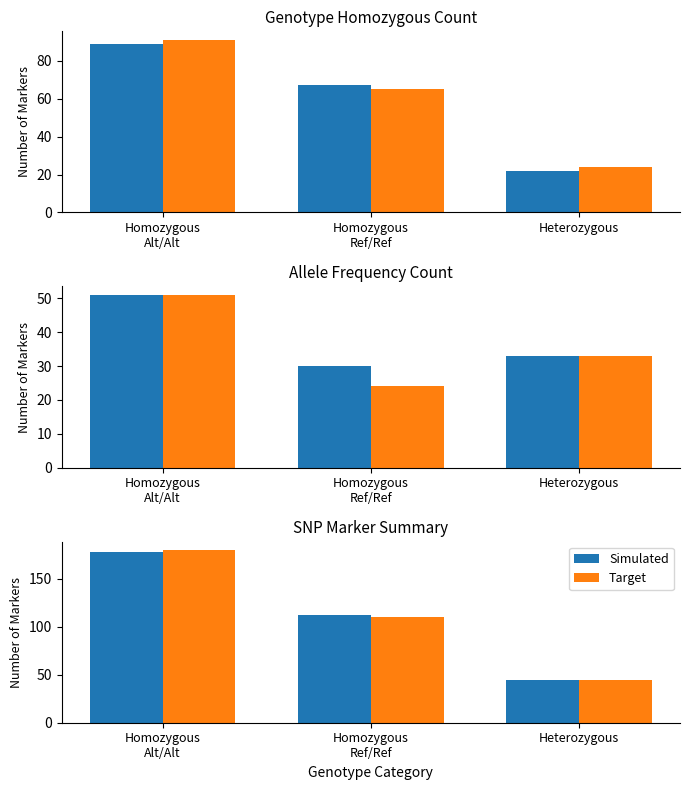

What is the difference between the second highest and minimum values in the Target series?

65